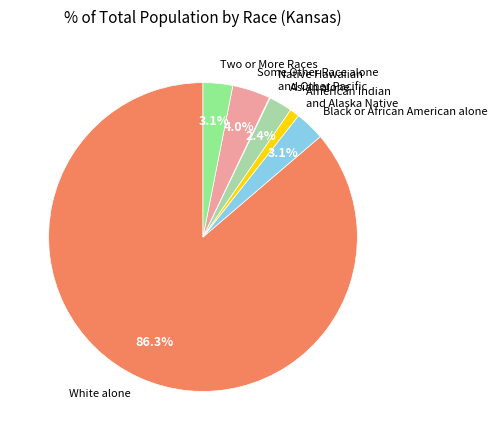

To the nearest percent, what is the difference between the White alone and American Indian and Alaska Native slice percentages?

85%